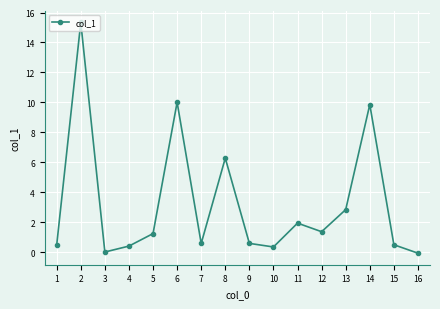

Between 5 and 6, which is larger?

6